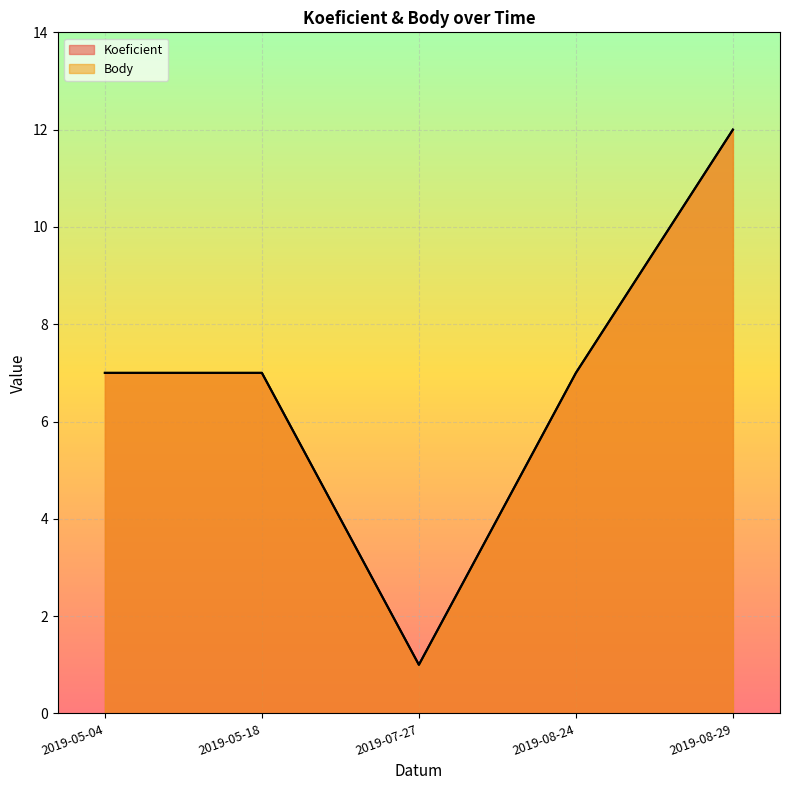

Reading left to right, list all the values displayed in this chart.

Koeficient: 2019-05-04=7	2019-05-18=7	2019-07-27=1	2019-08-24=7	2019-08-29=12
Body: 2019-05-04=7	2019-05-18=7	2019-07-27=1	2019-08-24=7	2019-08-29=12